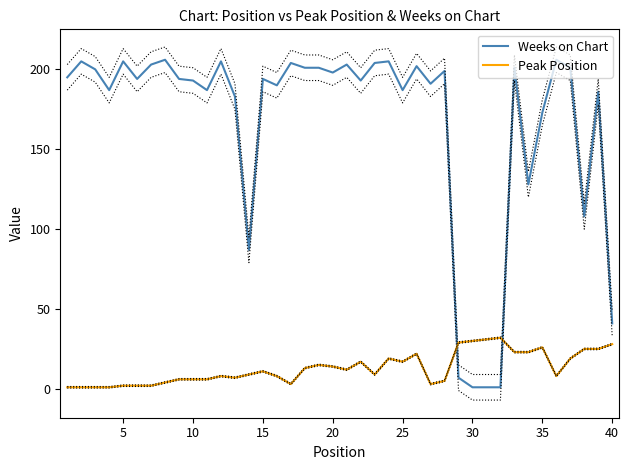

How many lines are shown in the chart?

2